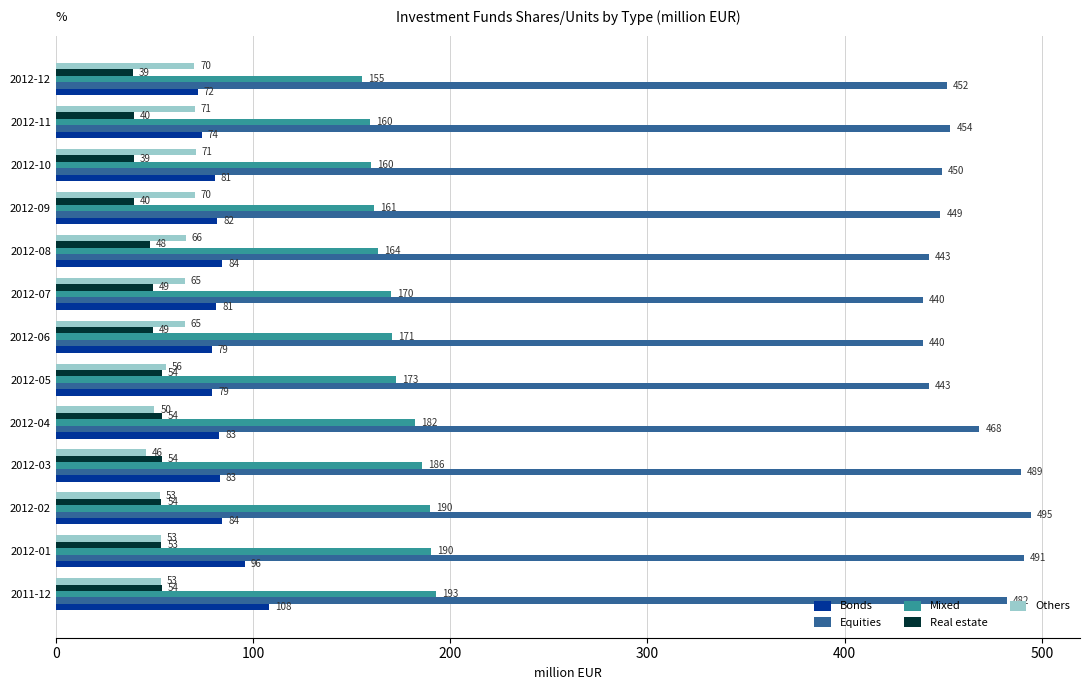

Where is Real estate nearest to the value 46?

2012-08